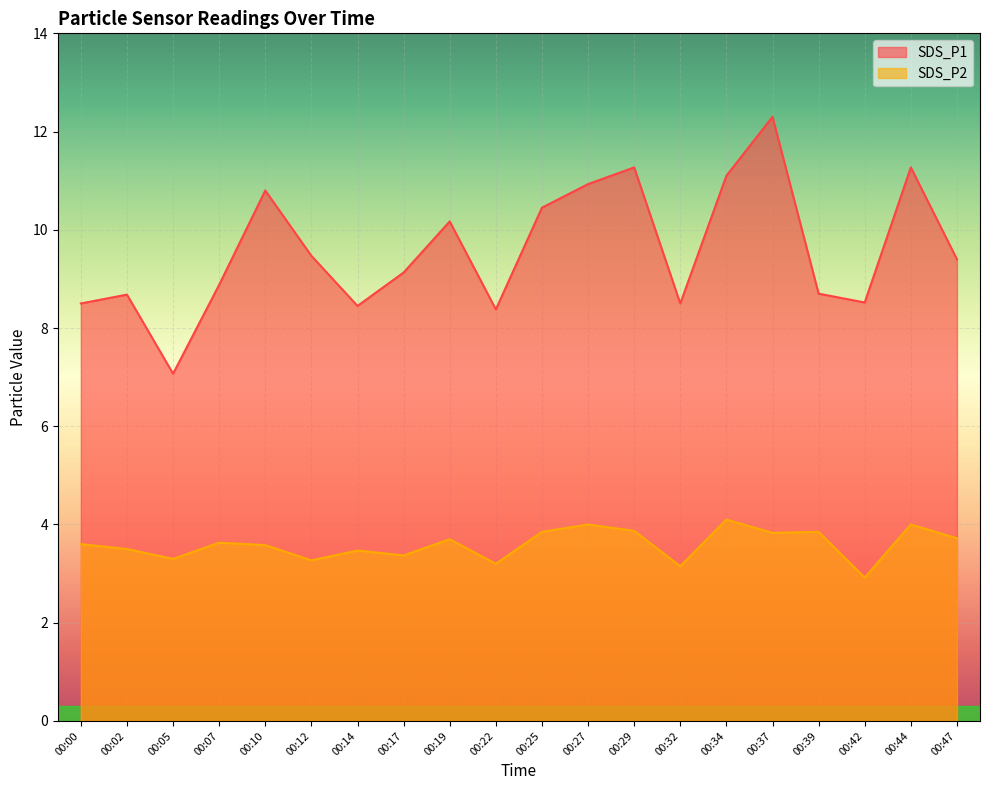

Reading left to right, what are all the values shown in this chart?

SDS_P1: 8.5	8.7	7.1	8.9	10.8	9.5	8.4	9.1	10.2	8.4	10.4	10.9	11.3	8.5	11.1	12.3	8.7	8.5	11.3	9.4
SDS_P2: 3.6	3.5	3.3	3.6	3.6	3.3	3.5	3.4	3.7	3.2	3.9	4.0	3.9	3.1	4.1	3.8	3.9	2.9	4.0	3.7